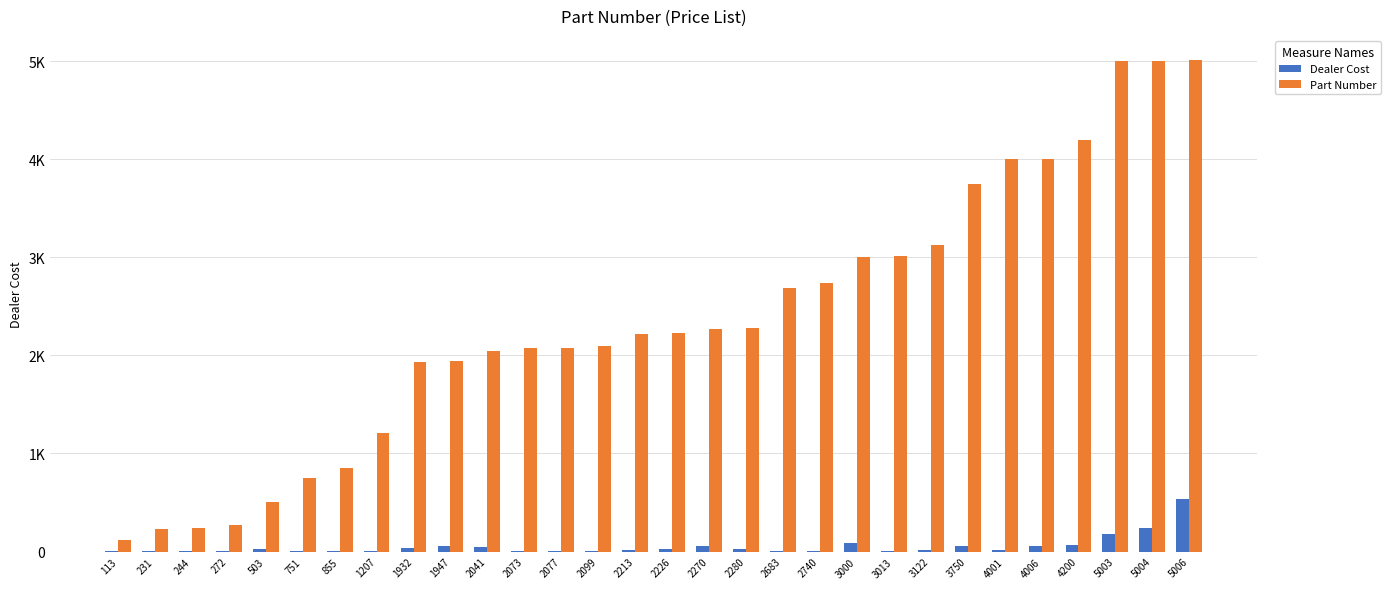

Which has a higher value, 4200 or 1207?

4200